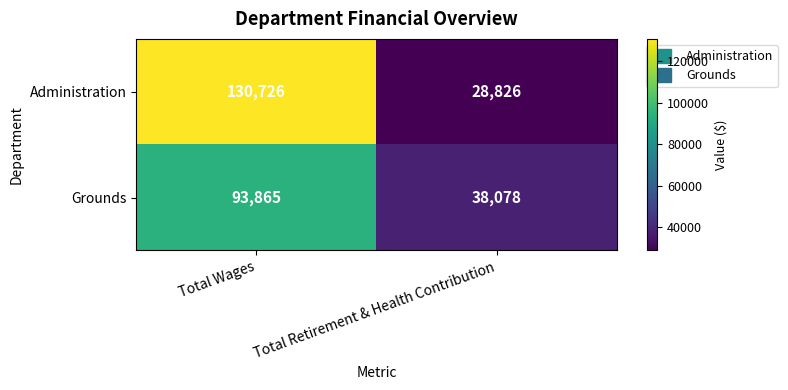

Reading right to left, transcribe all the data shown in this chart.

Administration: 28826	130726
Grounds: 38078	93865